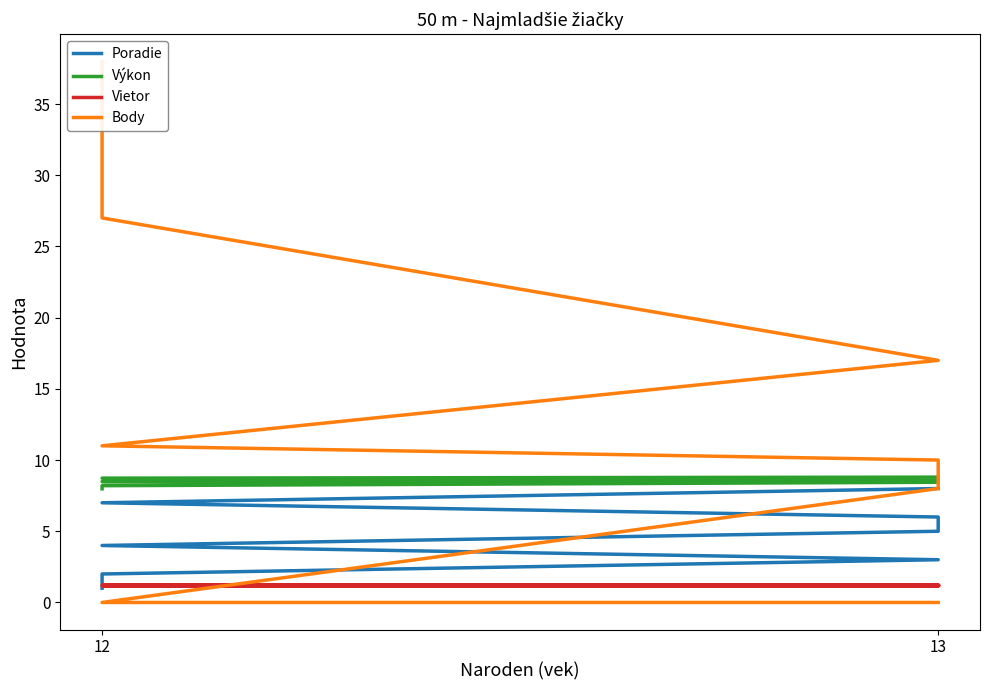

What is the value of the Výkon point at the 6th from the left?

8.6